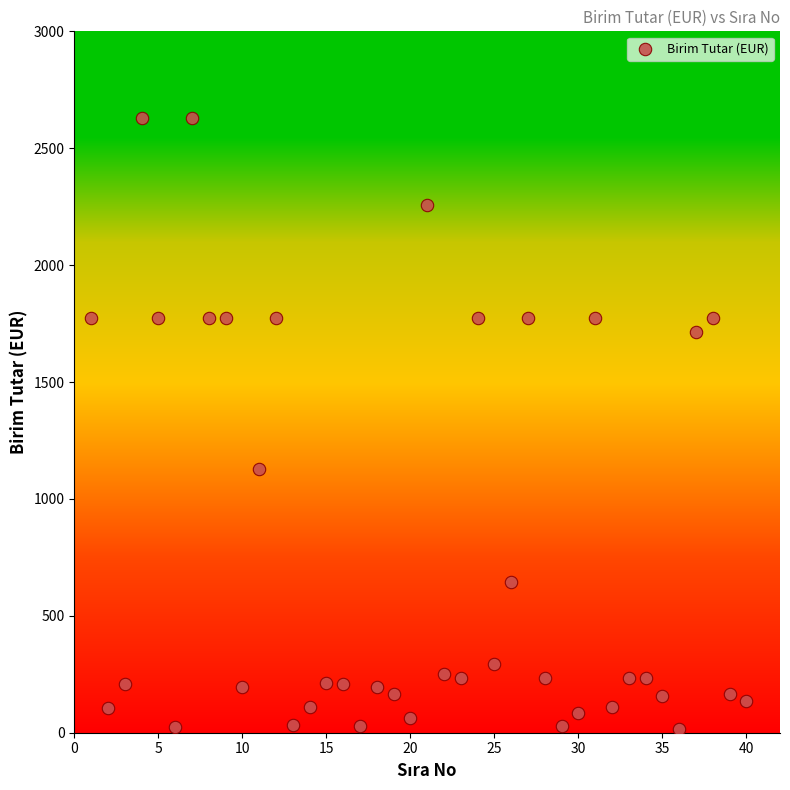

What is the range of Y values (max minus min)?

2613